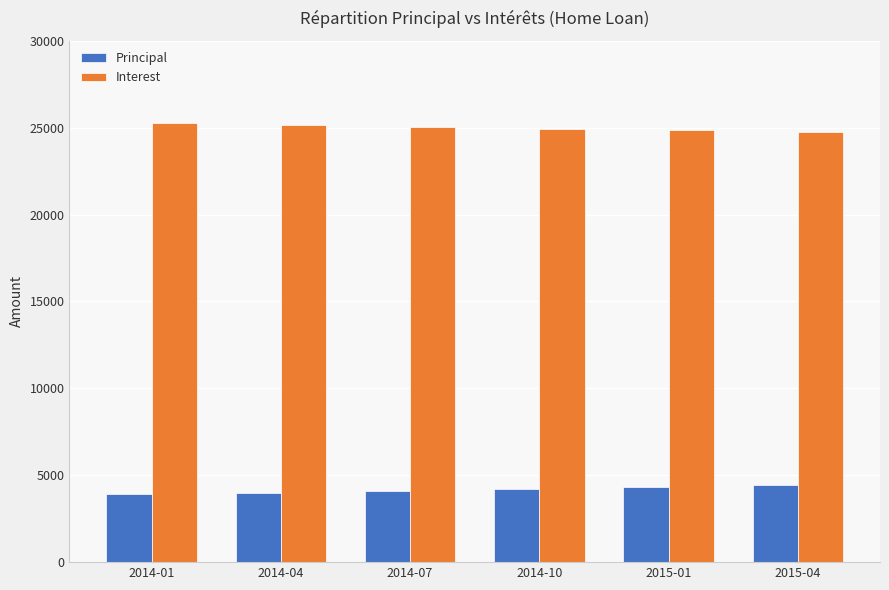

What are all the series names shown in the legend?

Principal, Interest